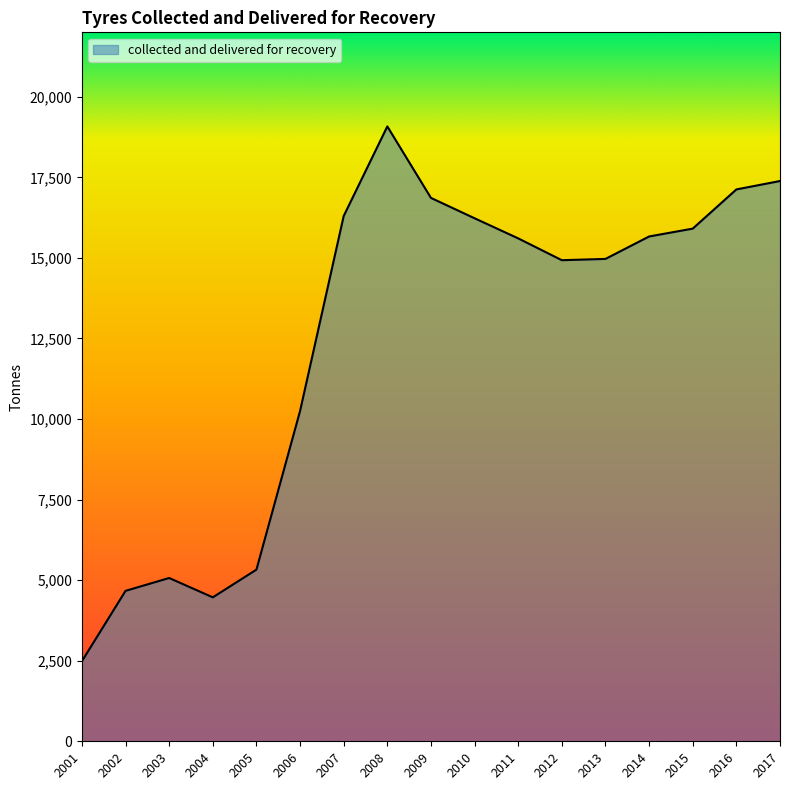

What value does the data have at 2013, to the nearest 100?

15000